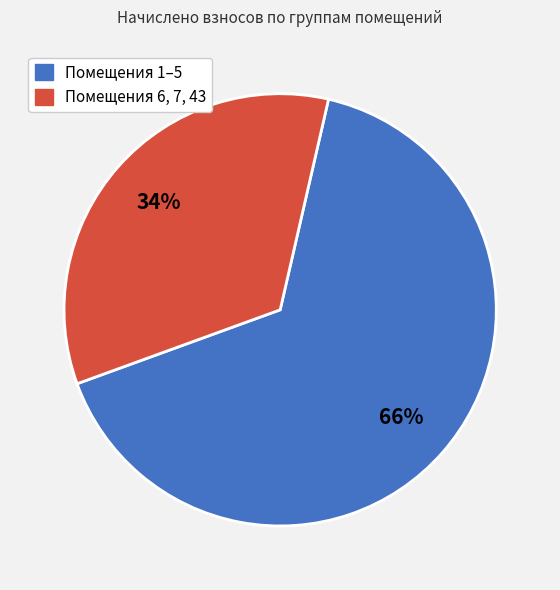

To the nearest percent, what is the difference between the largest and smallest slice percentages?

32%